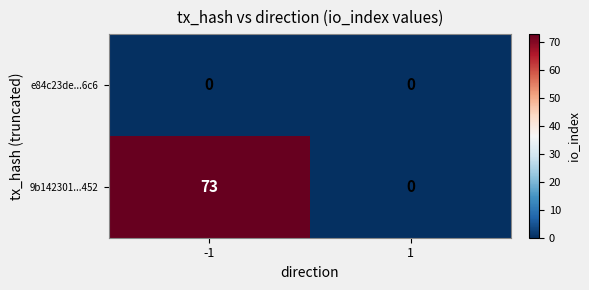

What is the difference between the 9b142301...452 values at 1 and -1?

73